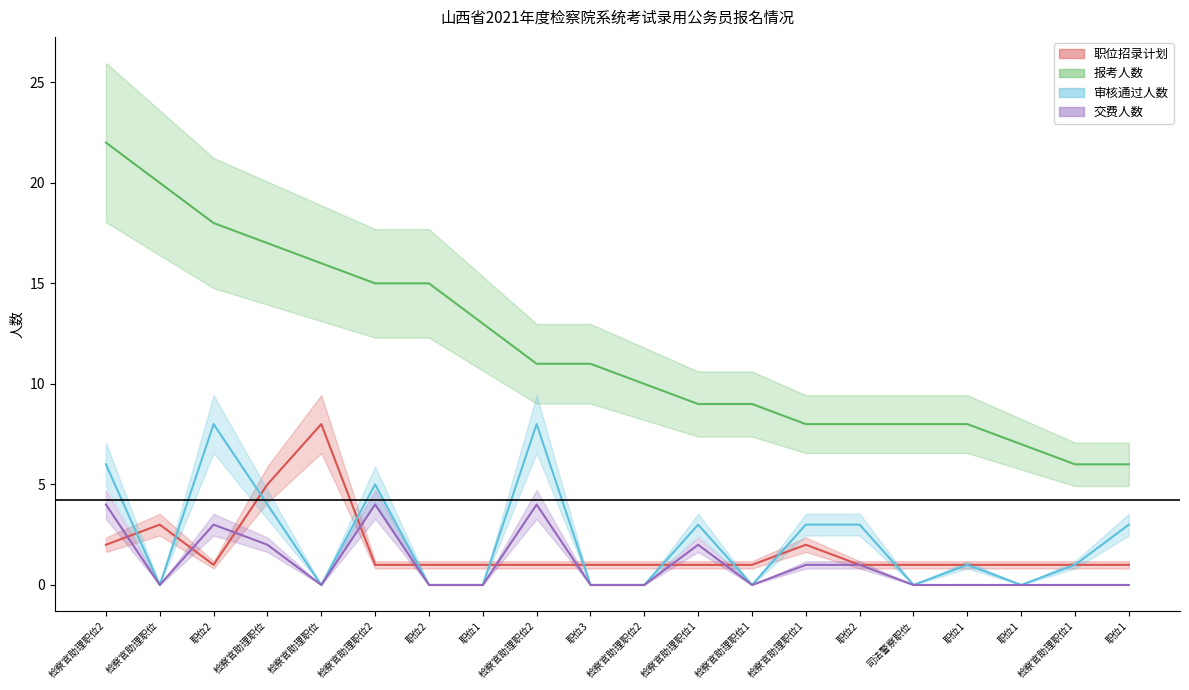

How many positive values does the 审核通过人数 series have?

11